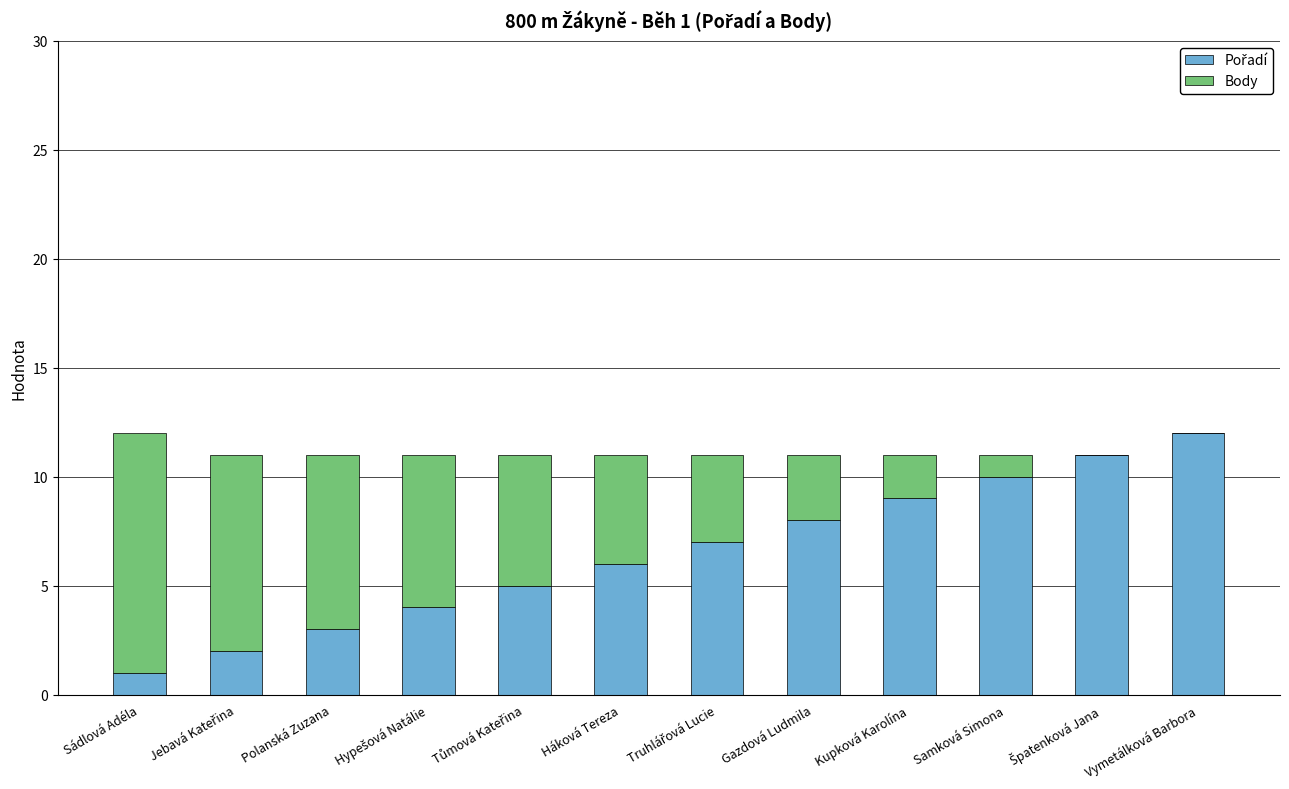

What is the total value across all series at Háková Tereza?

11